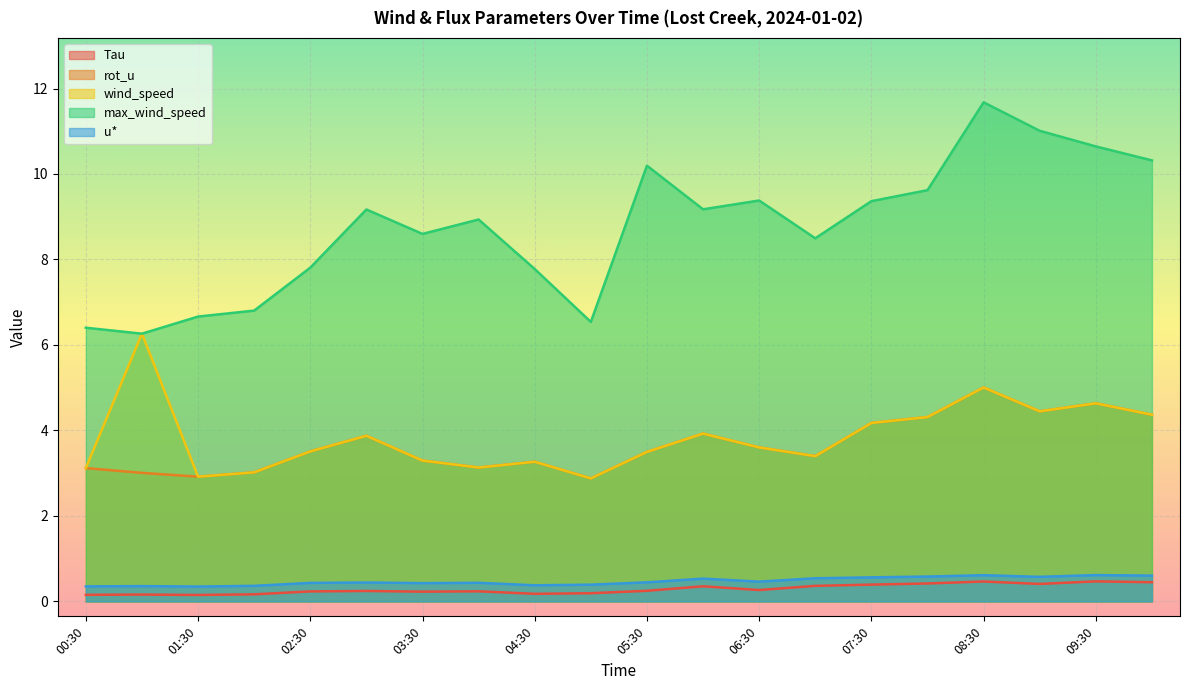

What is the sum of the max_wind_speed values at 09:30 and 04:00?

19.6